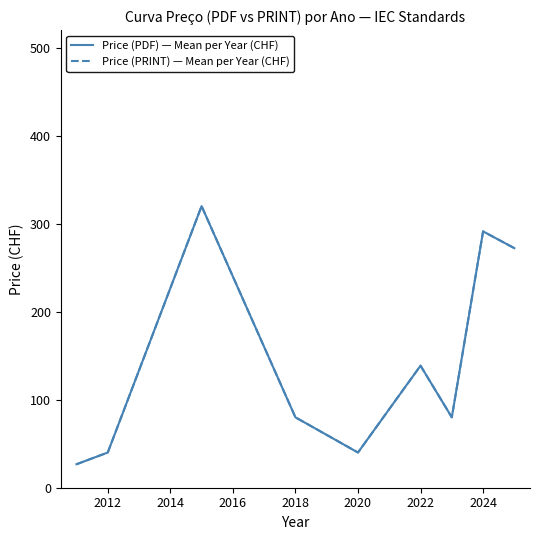

Is this an area chart (filled region under the line)?

No